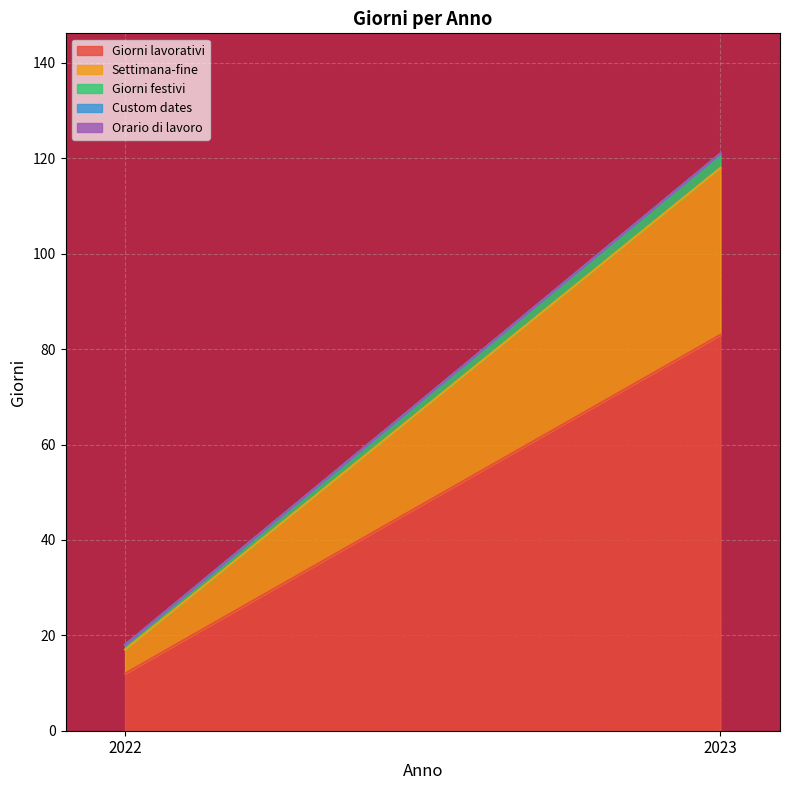

How many data points does each series have?

2